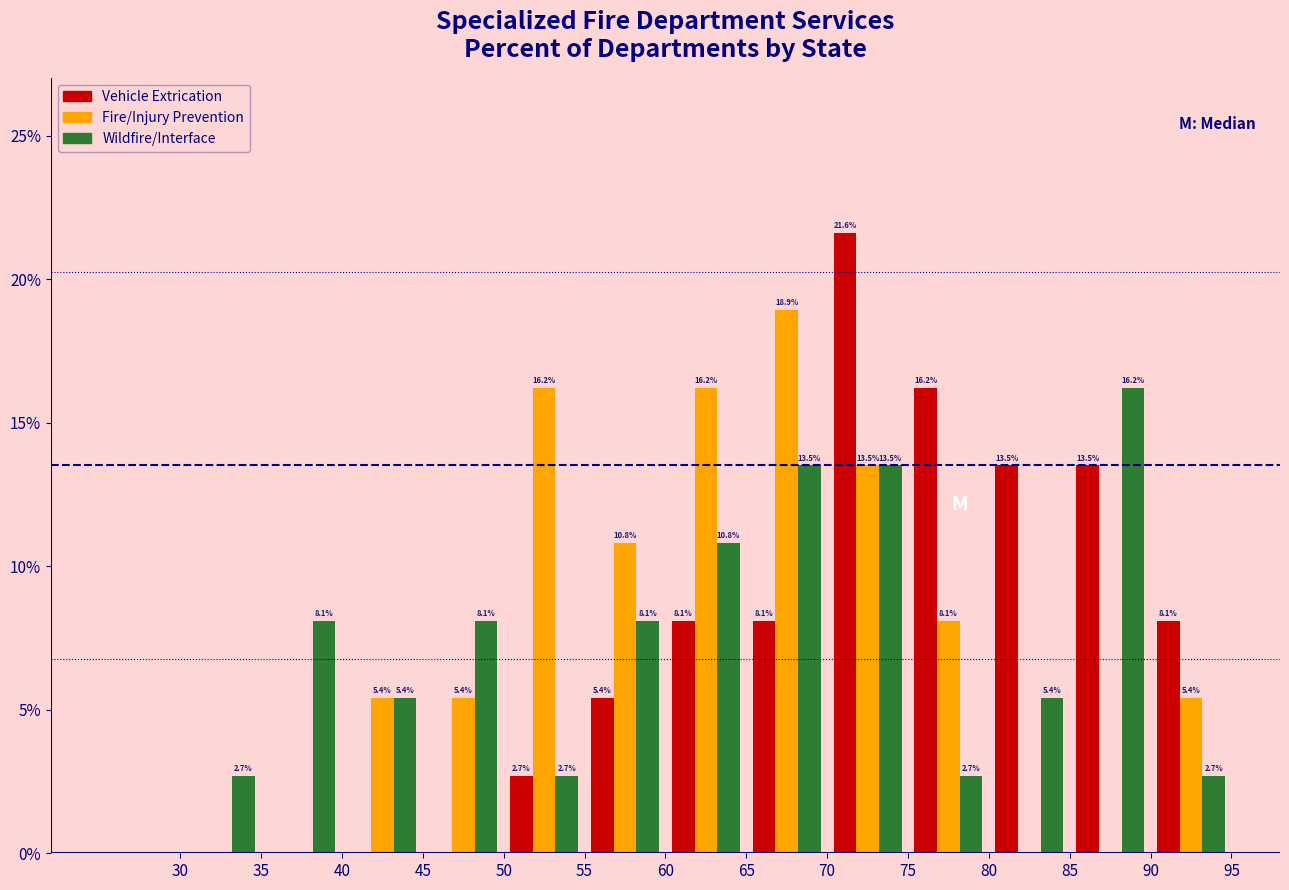

In the Wildfire/Interface series, which range on the x-axis has the tallest bar?

85 to 90